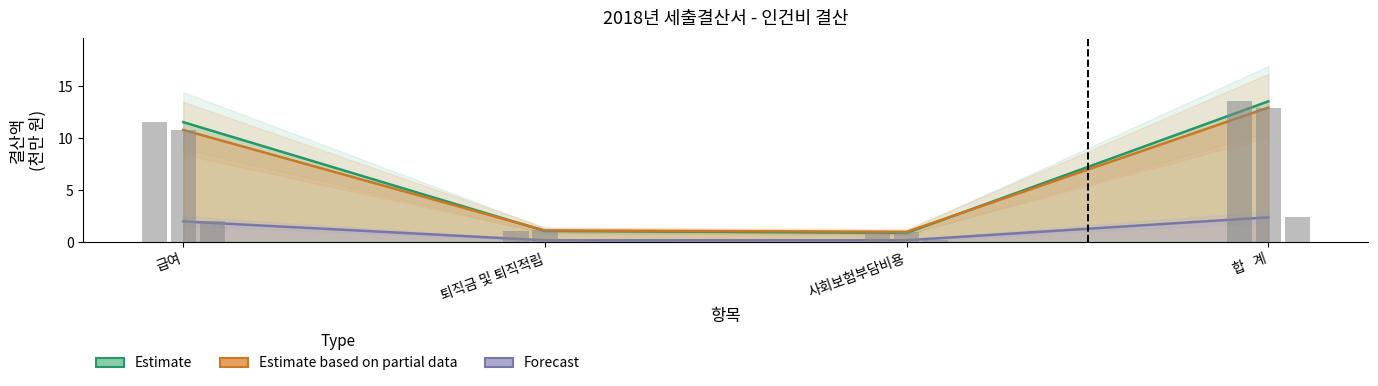

Which series has the largest total across all categories?

Estimate